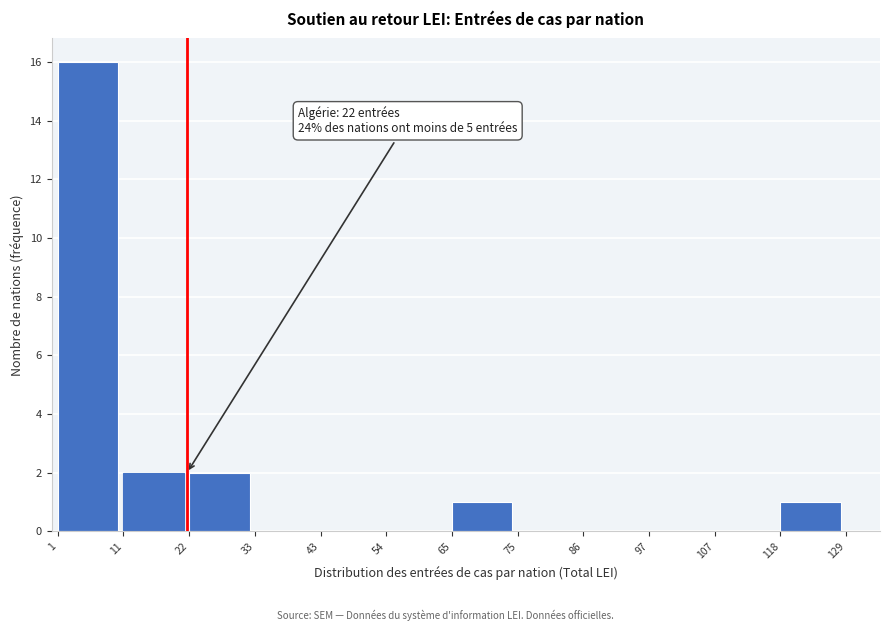

Over which range of the x-axis is the bar tallest?

1 to 11